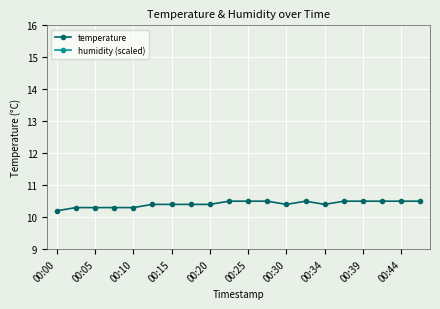

What is the minimum value for temperature?

10.2